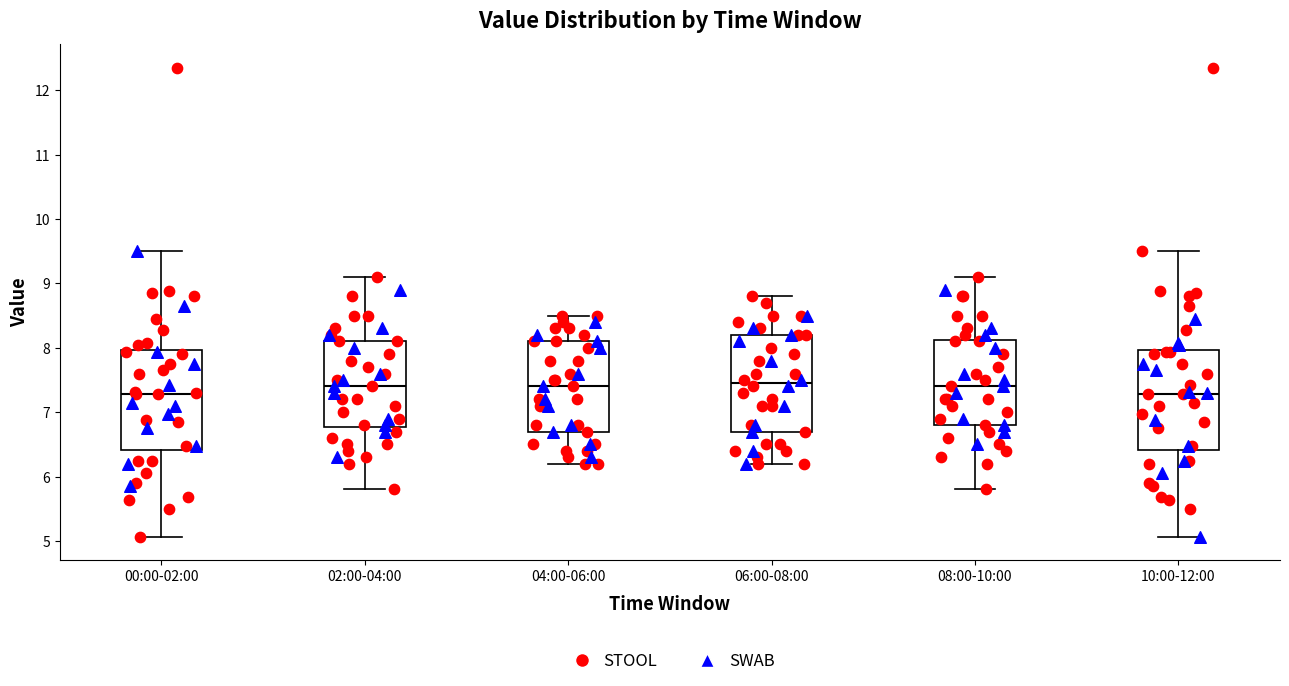

Reading left to right, transcribe this box plot: for each box, give where its median line is, the range the box spans, and where its two whiskers end, as read against the y-axis. The values are not printed on the chart, so give them approximately, as read against the axis.

00:00-02:00: median 7.3, box 6.4 to 8.0, whiskers 5.1 to 9.5
02:00-04:00: median 7.4, box 6.8 to 8.1, whiskers 5.8 to 9.1
04:00-06:00: median 7.4, box 6.7 to 8.1, whiskers 6.2 to 8.5
06:00-08:00: median 7.5, box 6.7 to 8.2, whiskers 6.2 to 8.8
08:00-10:00: median 7.4, box 6.8 to 8.1, whiskers 5.8 to 9.1
10:00-12:00: median 7.3, box 6.4 to 8.0, whiskers 5.1 to 9.5